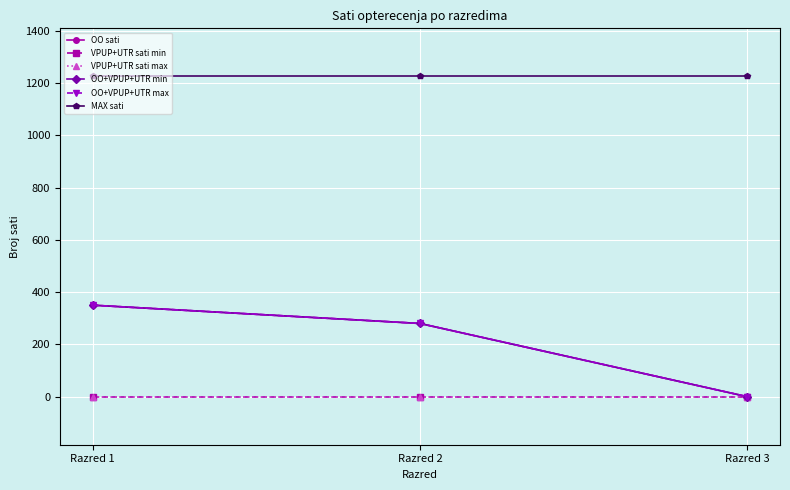

Which series has the largest range (max minus min)?

OO sati